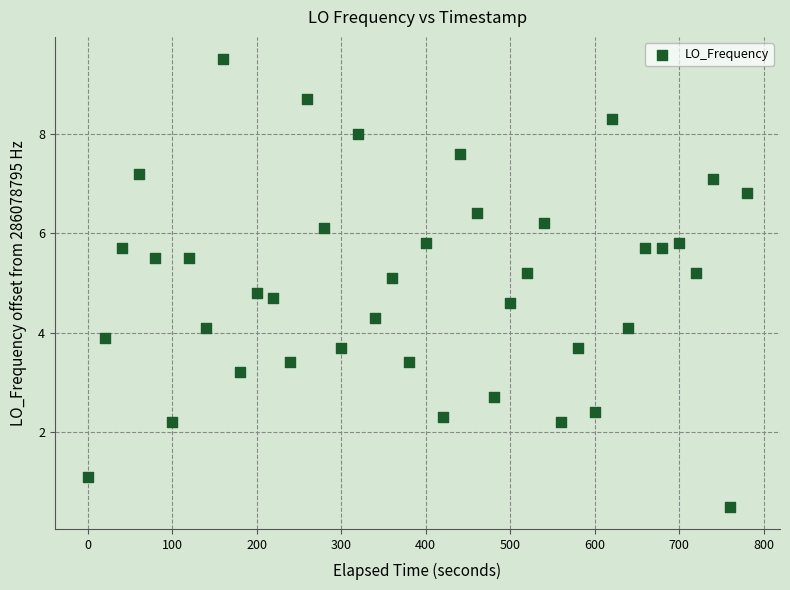

What is the range of Y values (max minus min)?

9.0